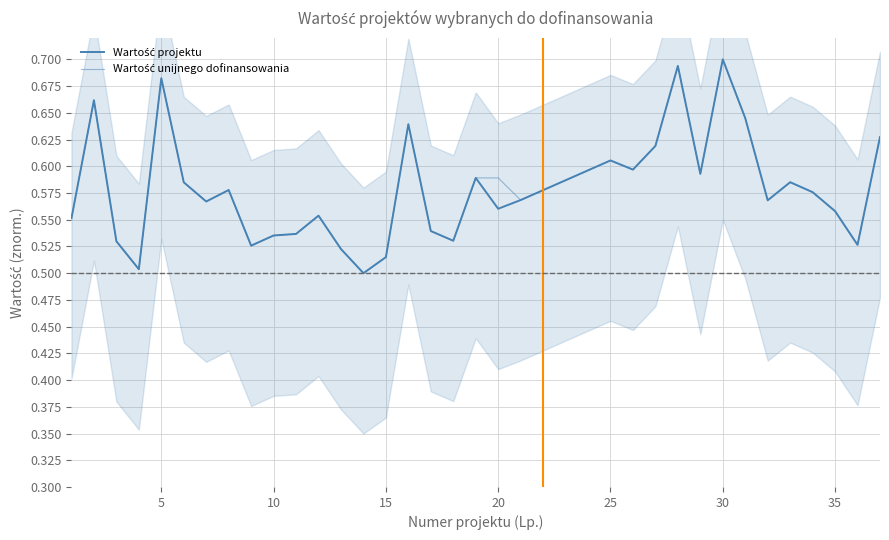

Which series ends up on top after the final intersection of Wartość projektu and Wartość unijnego dofinansowania?

Wartość projektu